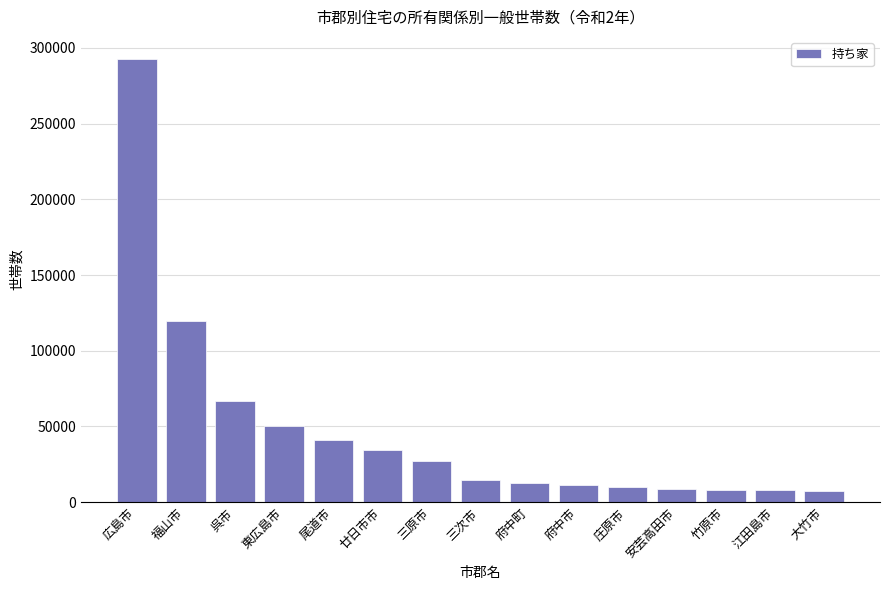

What is the label of the 1st bar from the right?

大竹市